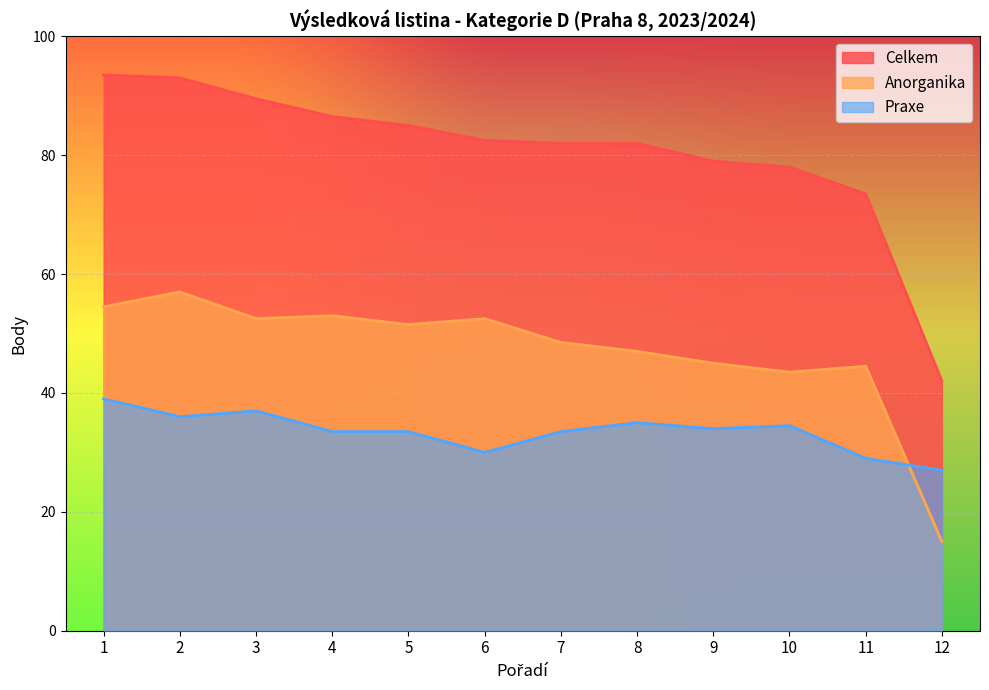

Count the number of data series in this chart.

3